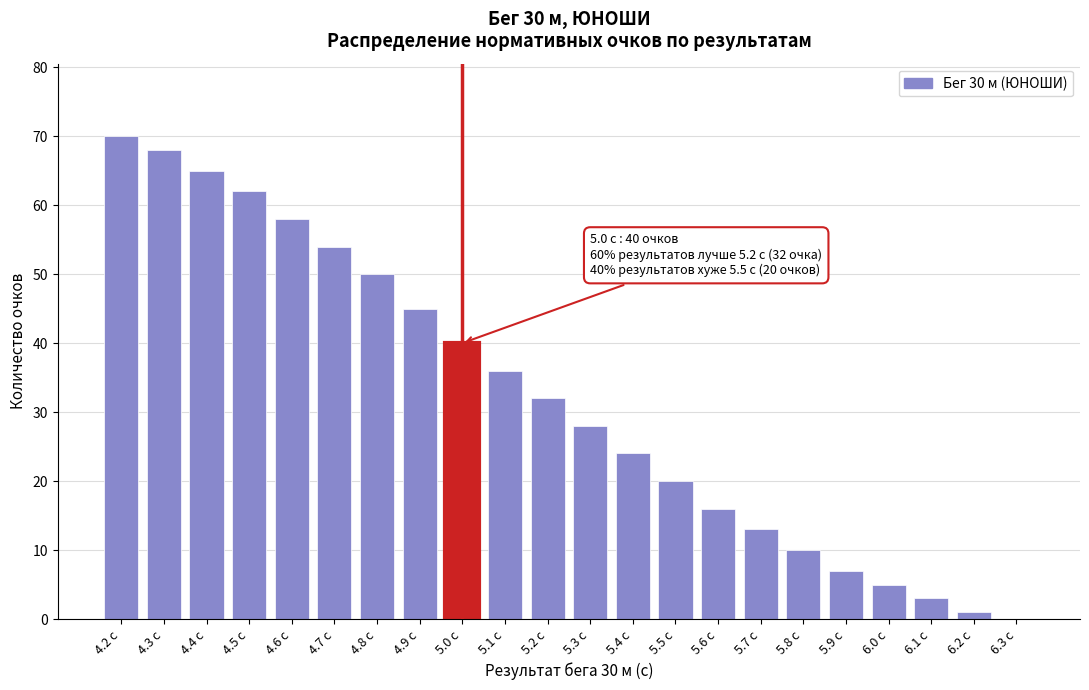

Reading right to left, extract all data points from this chart.

6.3 с=0	6.2 с=1	6.1 с=3	6.0 с=5	5.9 с=7	5.8 с=10	5.7 с=13	5.6 с=16	5.5 с=20	5.4 с=24	5.3 с=28	5.2 с=32	5.1 с=36	5.0 с=40	4.9 с=45	4.8 с=50	4.7 с=54	4.6 с=58	4.5 с=62	4.4 с=65	4.3 с=68	4.2 с=70